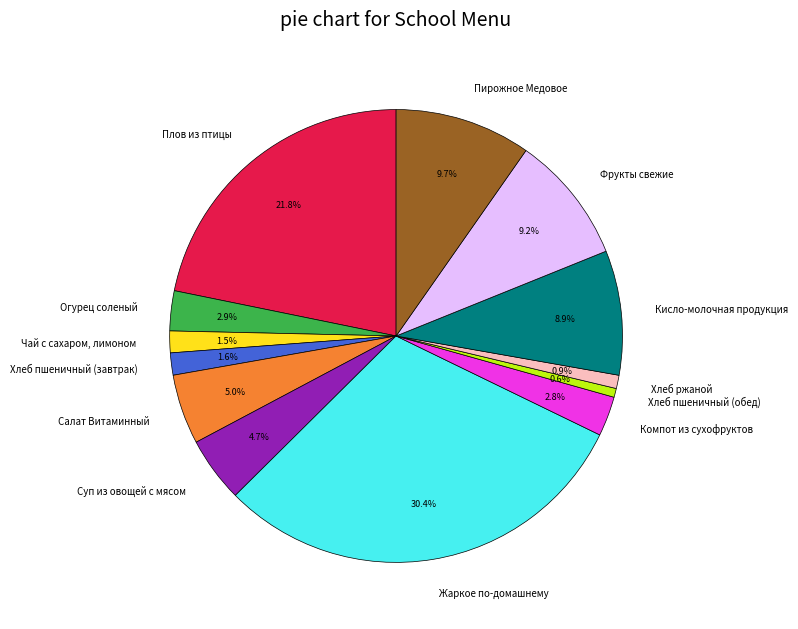

Is Суп из овощей с мясом the majority of the pie?

No